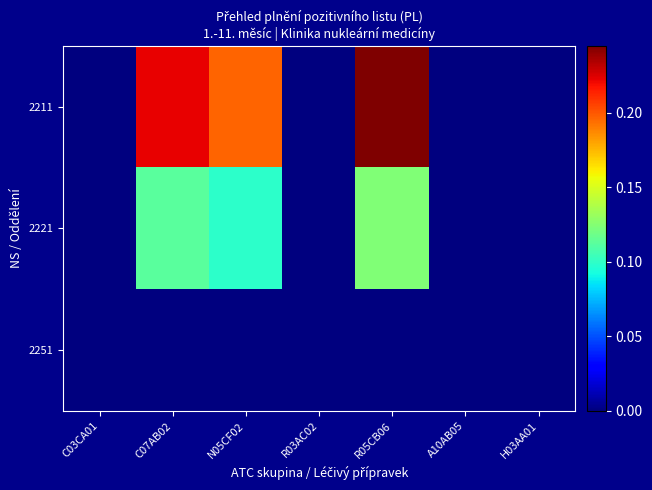

How many data points does each series have?

7